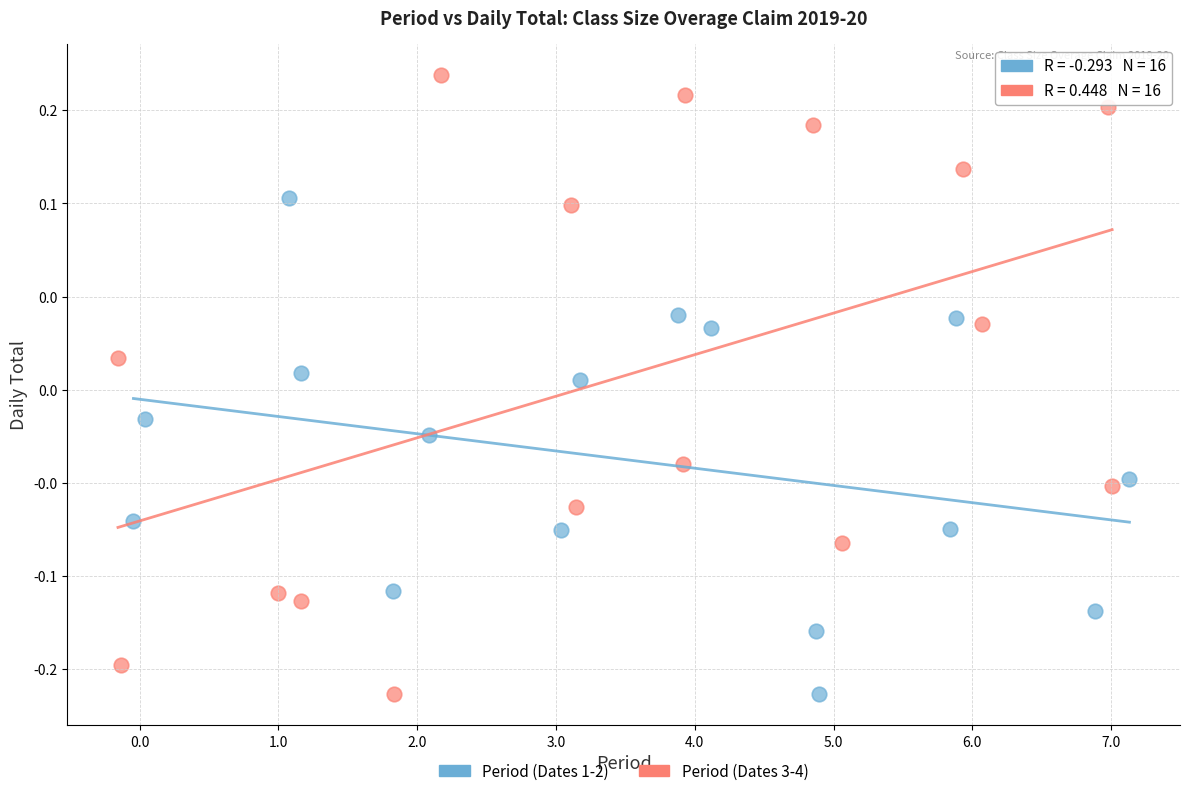

What are all the series names shown in the legend?

Period (Dates 1-2), Period (Dates 3-4)